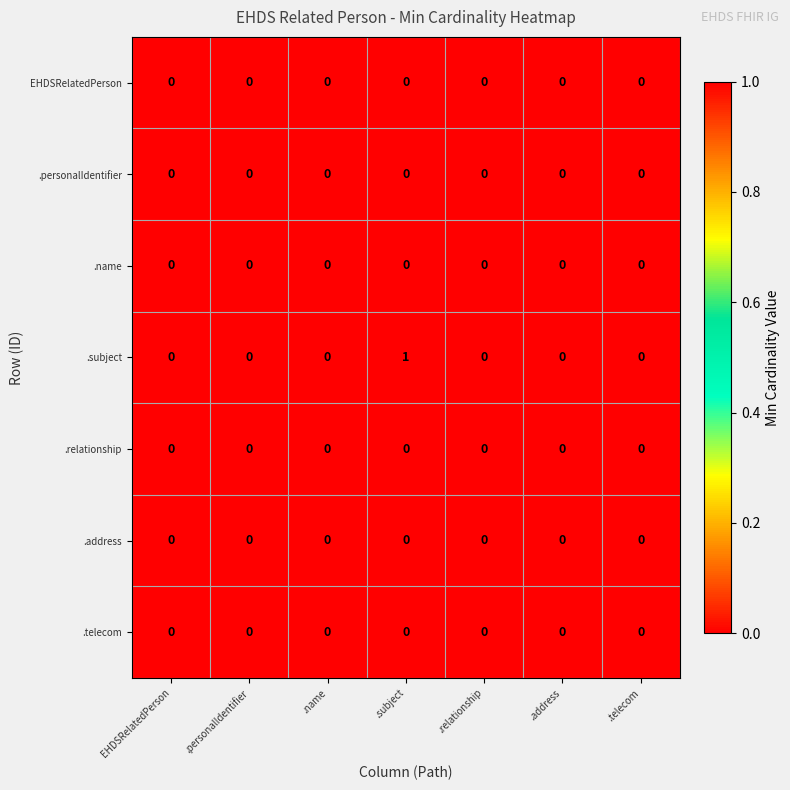

Which series has the largest range (max minus min)?

.subject